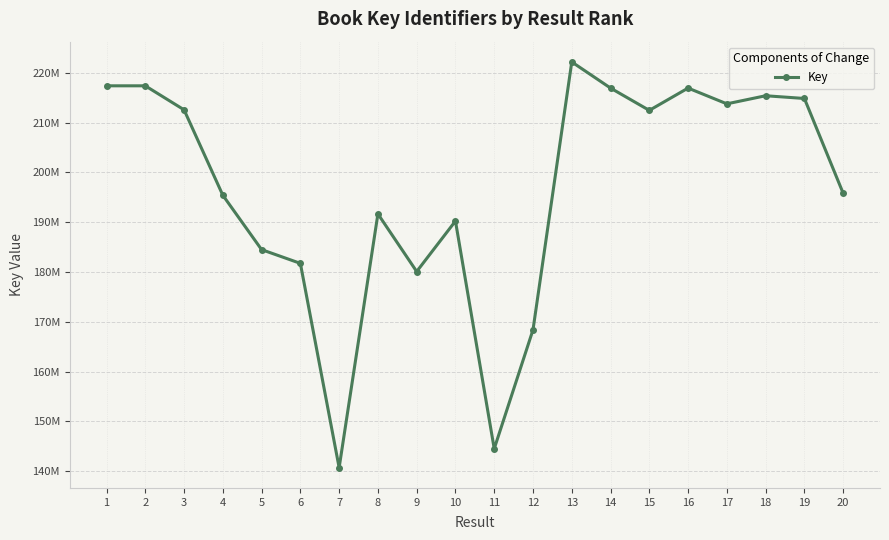

The value at 5 is 328386524. True or false?

False